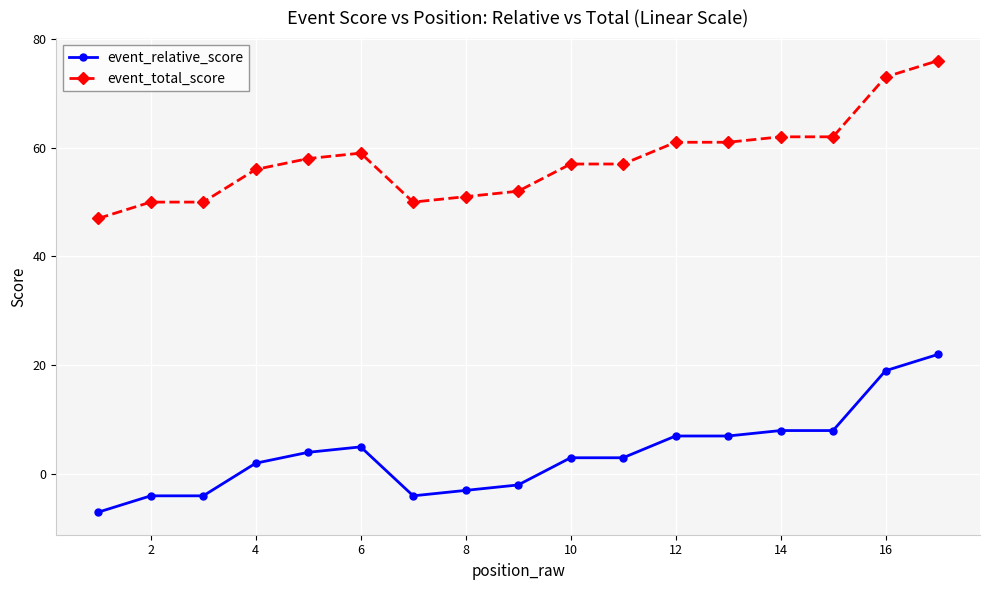

What is the value of the event_relative_score point at the 17th from the left?

22